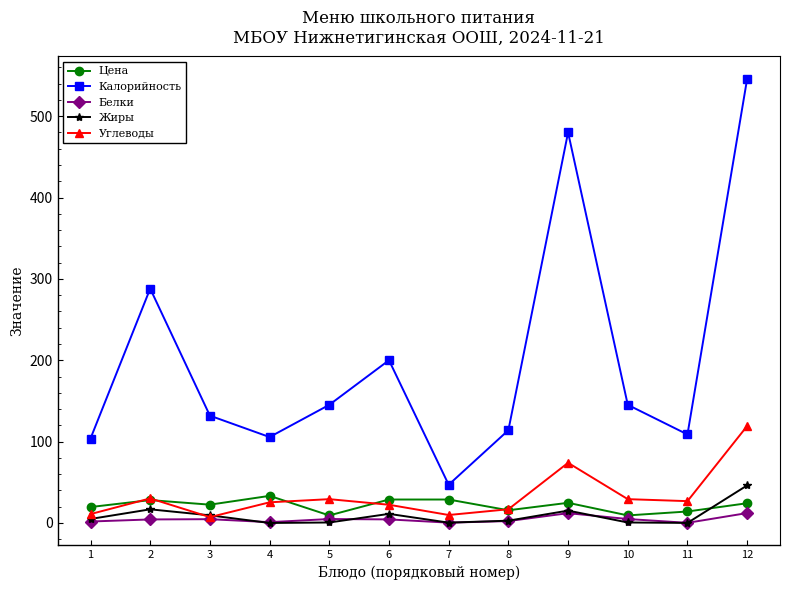

What is the value of the Белки point at the 3rd from the left?

4.7